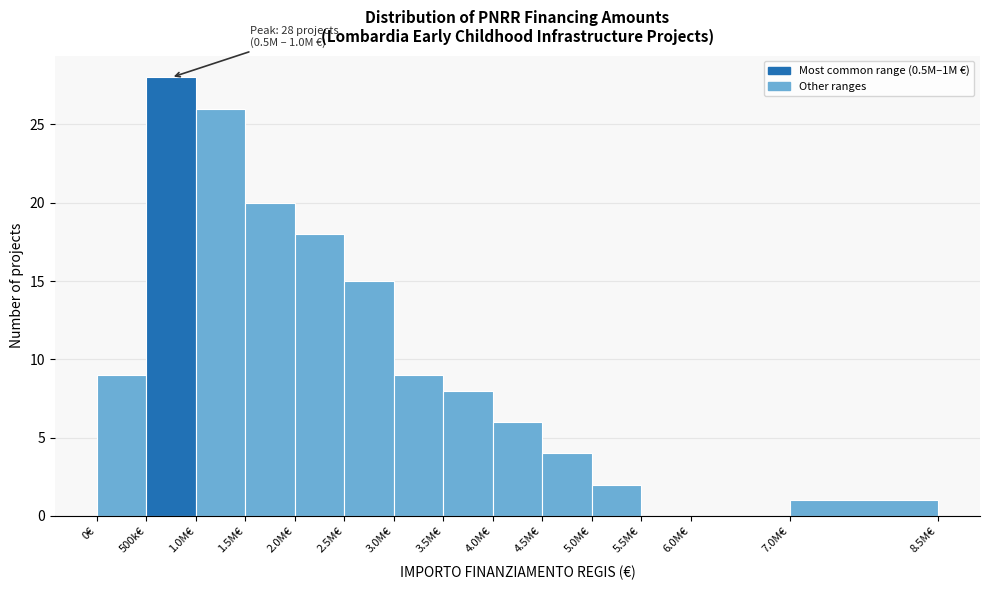

Reading right to left, transcribe all the data shown in this chart.

7.0M€=1	6.0M€=0	5.5M€=0	5.0M€=2	4.5M€=4	4.0M€=6	3.5M€=8	3.0M€=9	2.5M€=15	2.0M€=18	1.5M€=20	1.0M€=26	500k€=28	0€=9